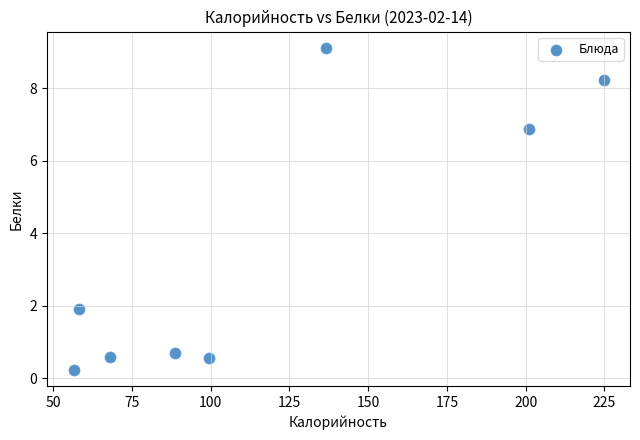

What Y value in the scatter plot is closest to 4?

1.9